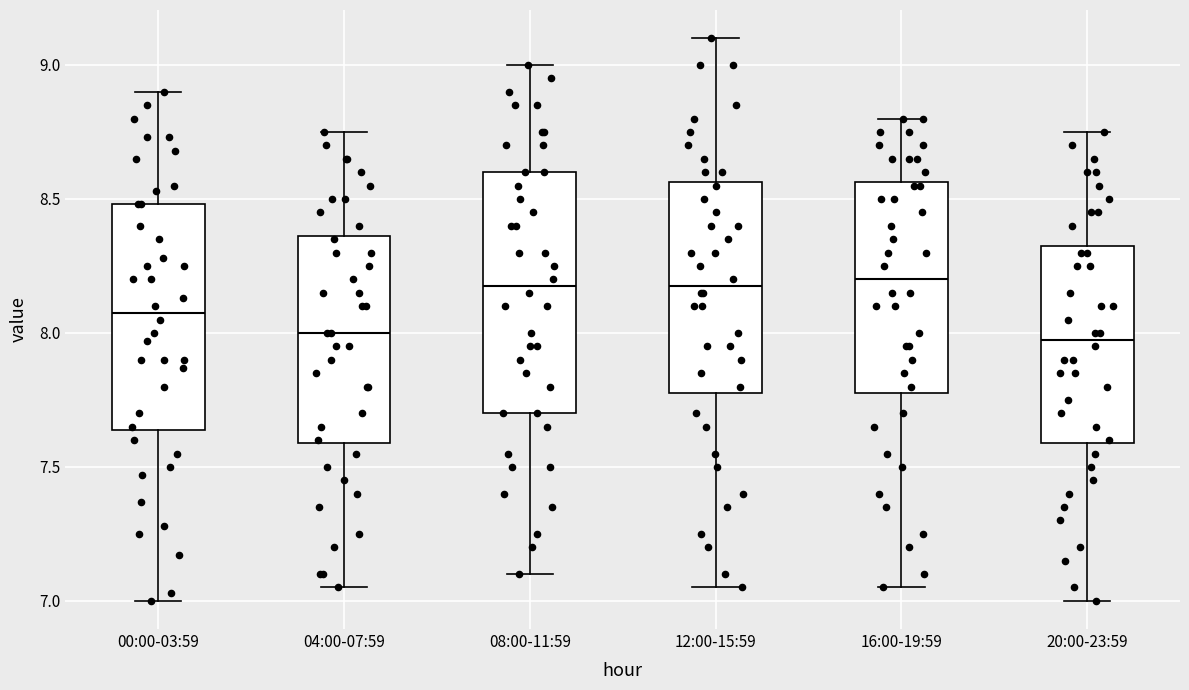

Reading left to right, transcribe this box plot: for each box, give where its median line is, the range the box spans, and where its two whiskers end, as read against the y-axis. The values are not printed on the chart, so give them approximately, as read against the axis.

00:00-03:59: median 8.10, box 7.65 to 8.50, whiskers 7.00 to 8.90
04:00-07:59: median 8.00, box 7.60 to 8.35, whiskers 7.05 to 8.75
08:00-11:59: median 8.20, box 7.70 to 8.60, whiskers 7.10 to 9.00
12:00-15:59: median 8.20, box 7.80 to 8.55, whiskers 7.05 to 9.10
16:00-19:59: median 8.20, box 7.80 to 8.55, whiskers 7.05 to 8.80
20:00-23:59: median 8.00, box 7.60 to 8.35, whiskers 7.00 to 8.75